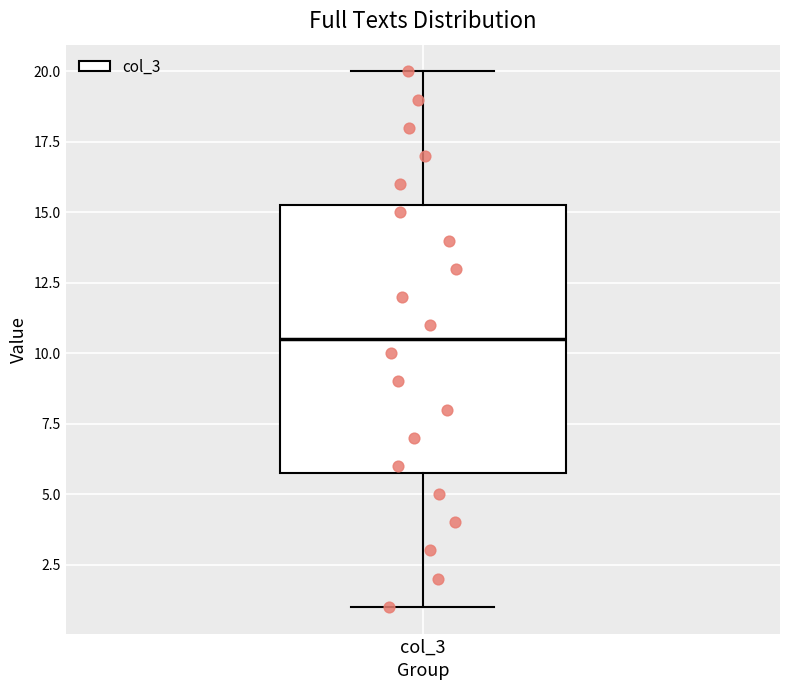

Transcribe this box plot: give where the median line is, the range the box spans, and where the two whiskers end, as read against the y-axis. The values are not printed on the chart, so give them approximately, as read against the axis.

median 10.5, box 6.0 to 15.5, whiskers 1.0 to 20.0